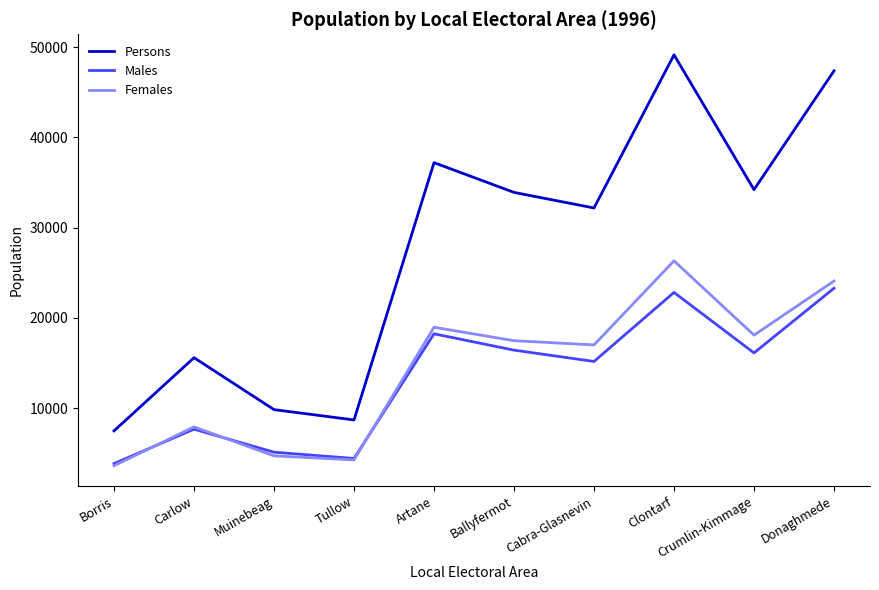

The value of Males at Cabra-Glasnevin is 22045. True or false?

False